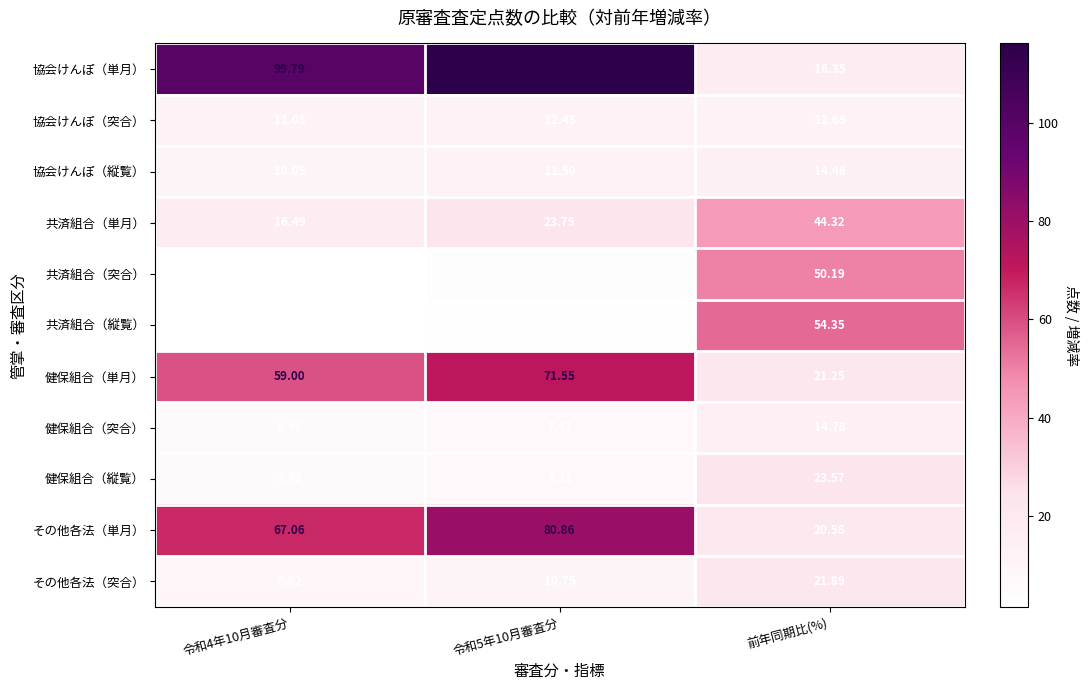

Between 令和4年10月審査分 and 前年同期比(%), which series saw the biggest shift?

協会けんぽ（単月）